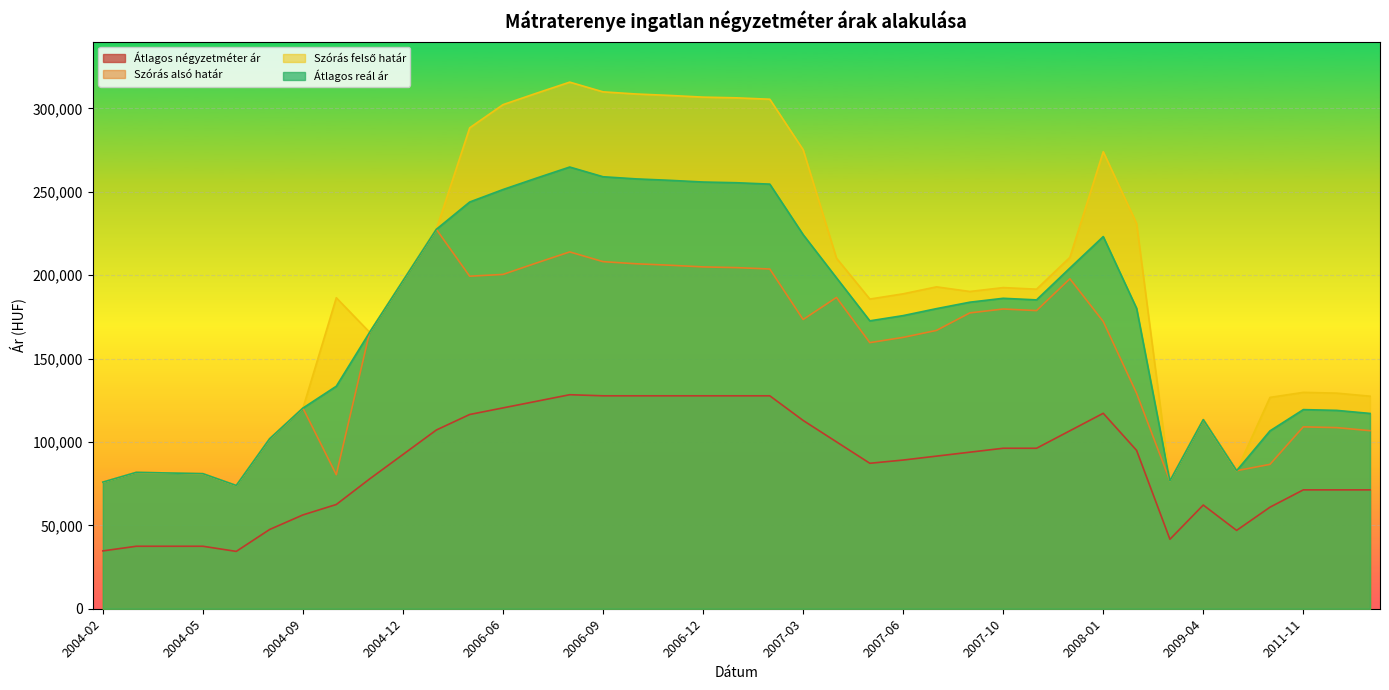

True or false: Szórás alsó határ and Átlagos reál ár intersect in this chart.

False